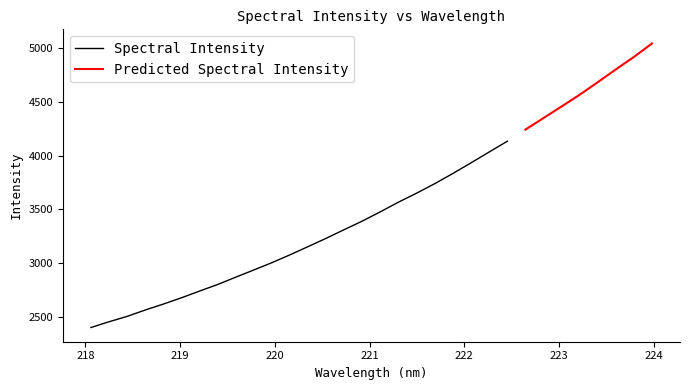

What is the value of the 28th point from the left?

4568.5